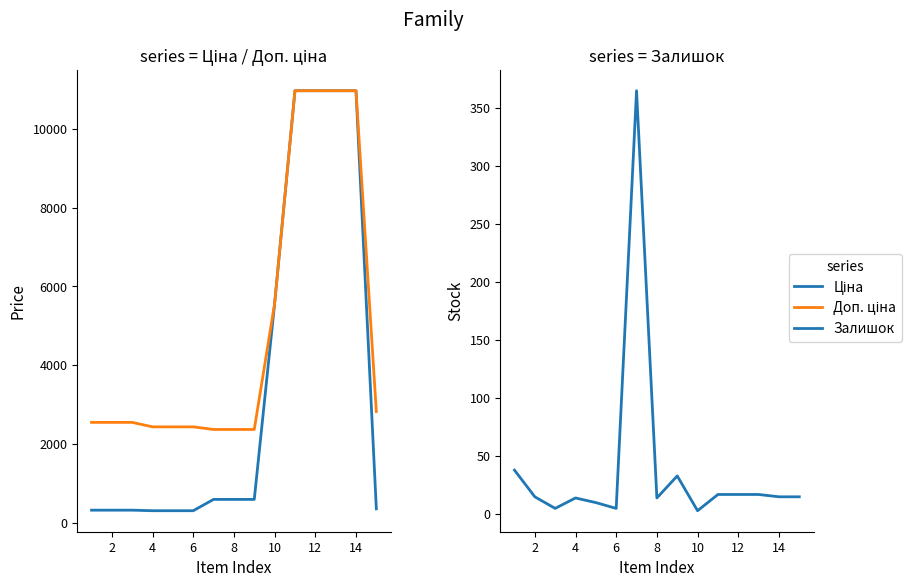

Does the chart have visible grid lines?

No